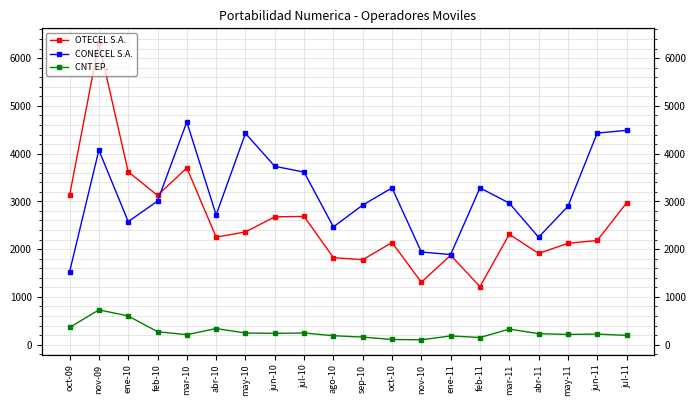

What is the difference between the CNT EP. values at jun-10 and oct-09?

123